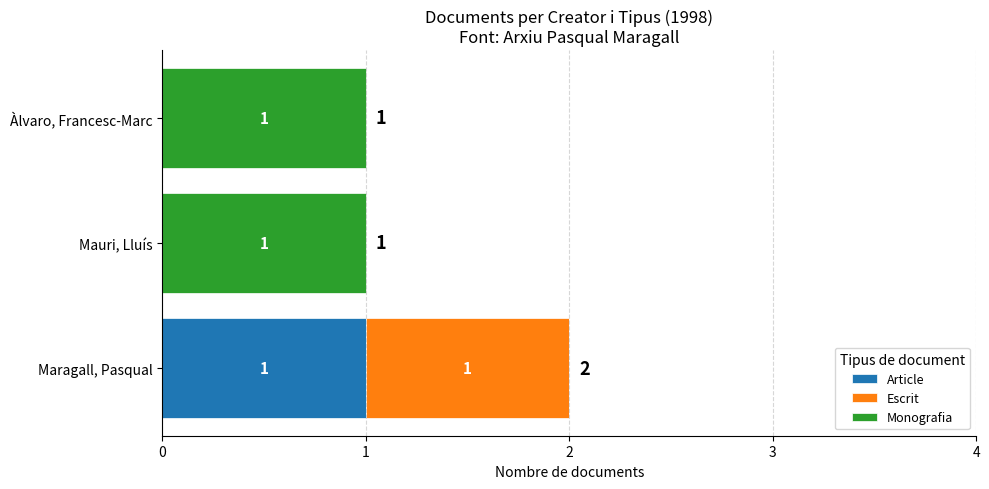

At which category is the sum across all series the highest?

Maragall, Pasqual